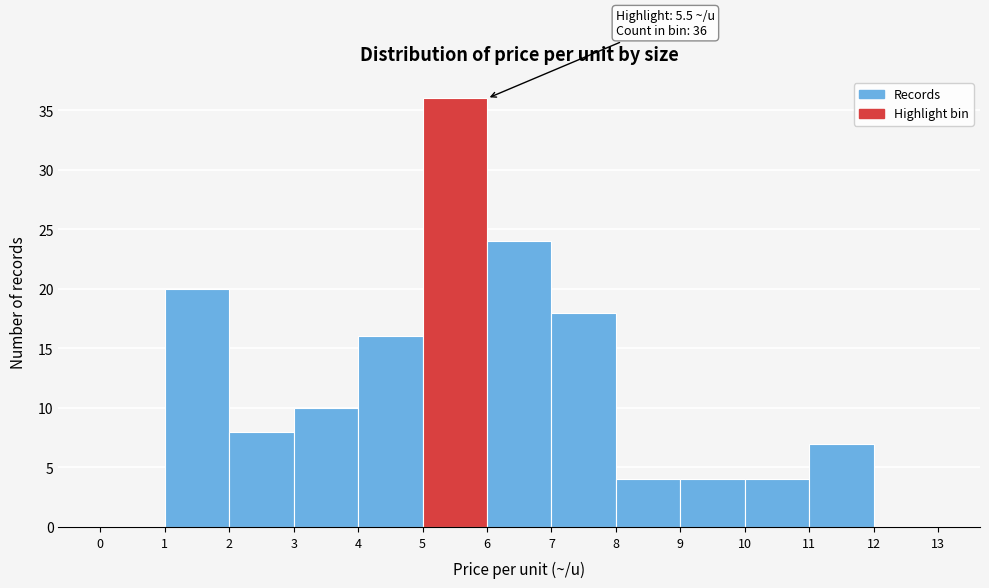

Which range on the x-axis has the tallest bar?

5 to 6